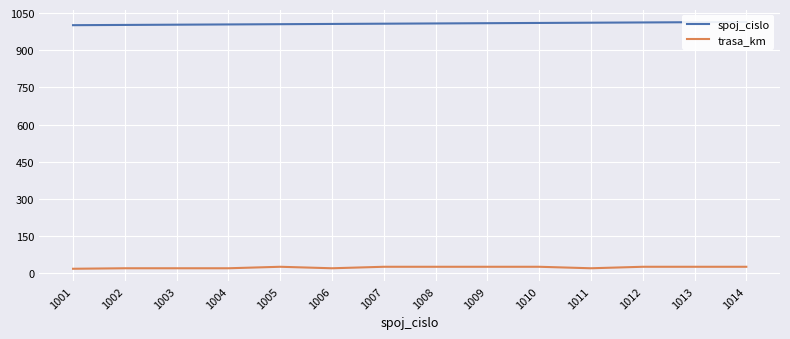

What is the total value across all series at 1002?

1023